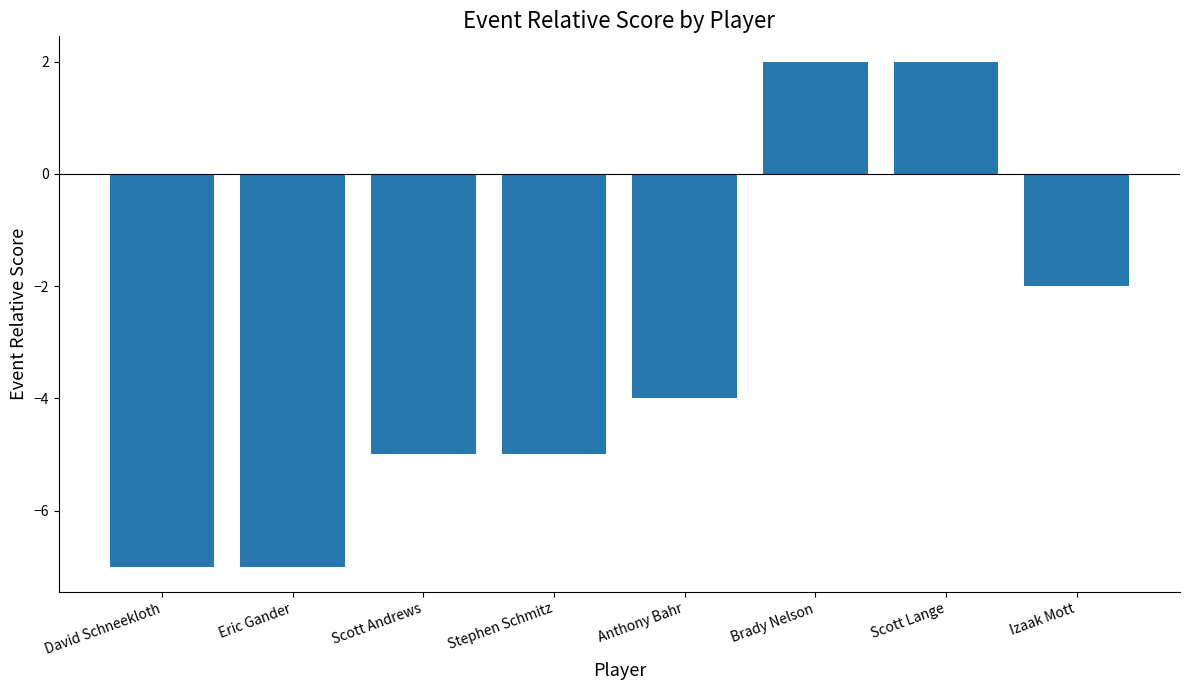

What is the label of the 1st bar from the left?

David Schneekloth